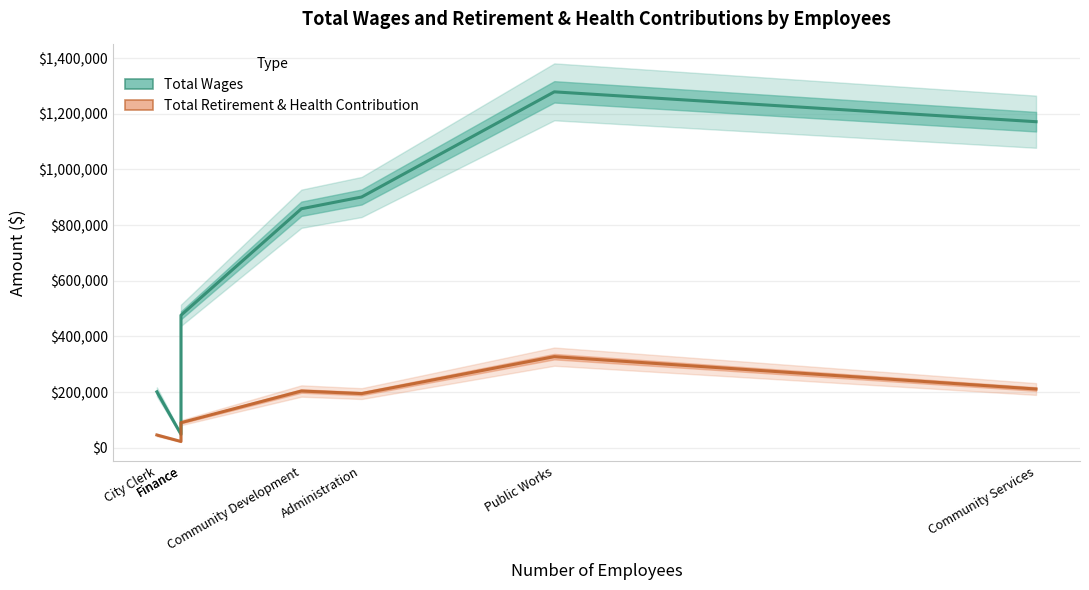

At which label does Total Retirement & Health Contribution reach its peak?

Public Works